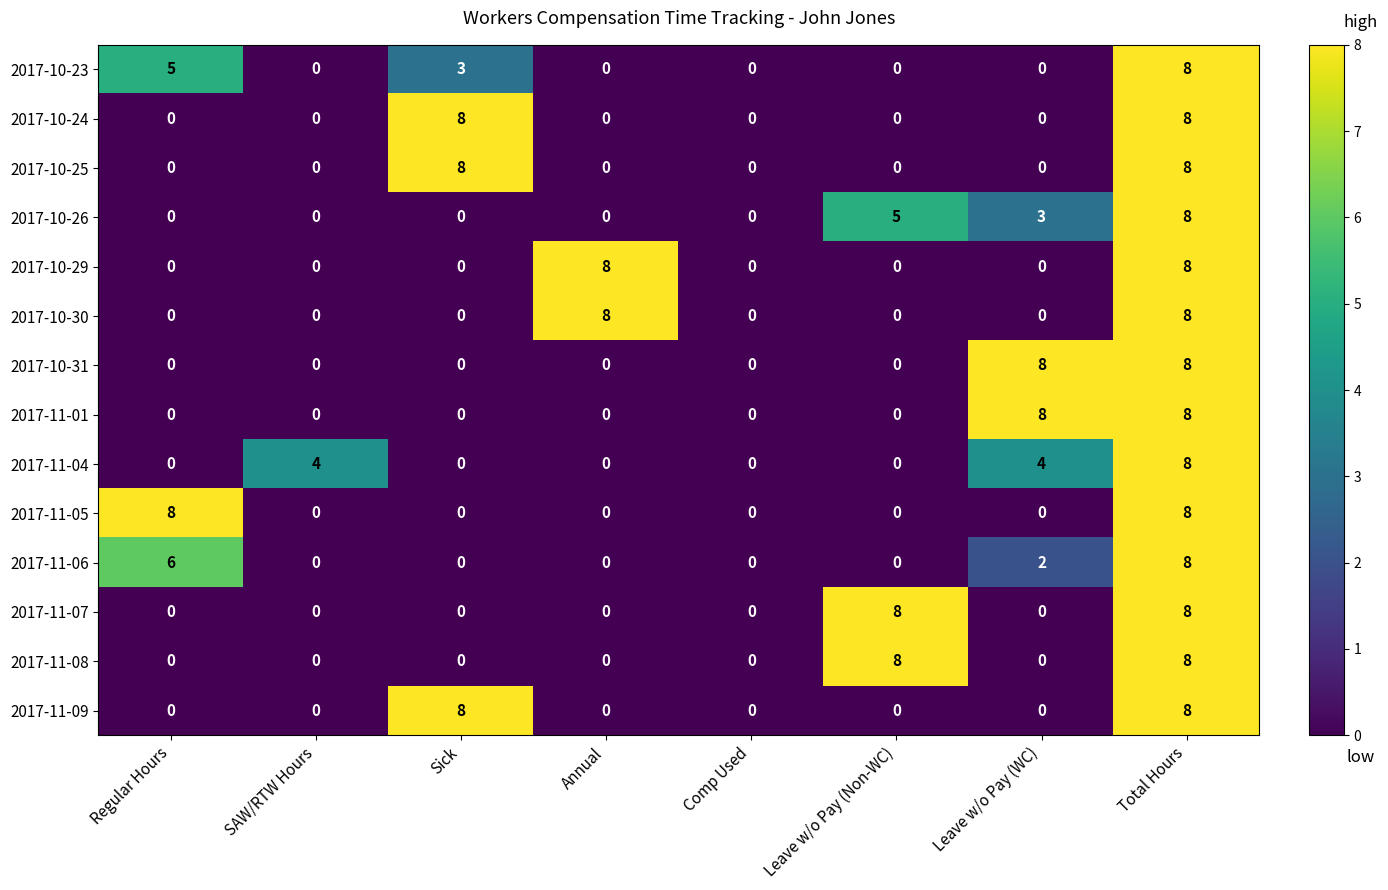

What is the spread (max minus min) of values at Sick?

8